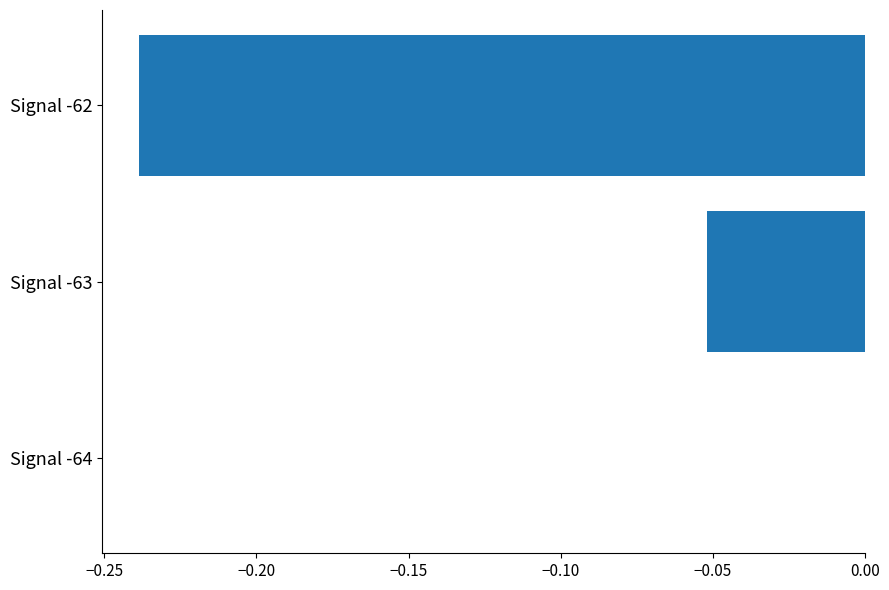

Which has a higher value, Signal -64 or Signal -63?

Signal -64